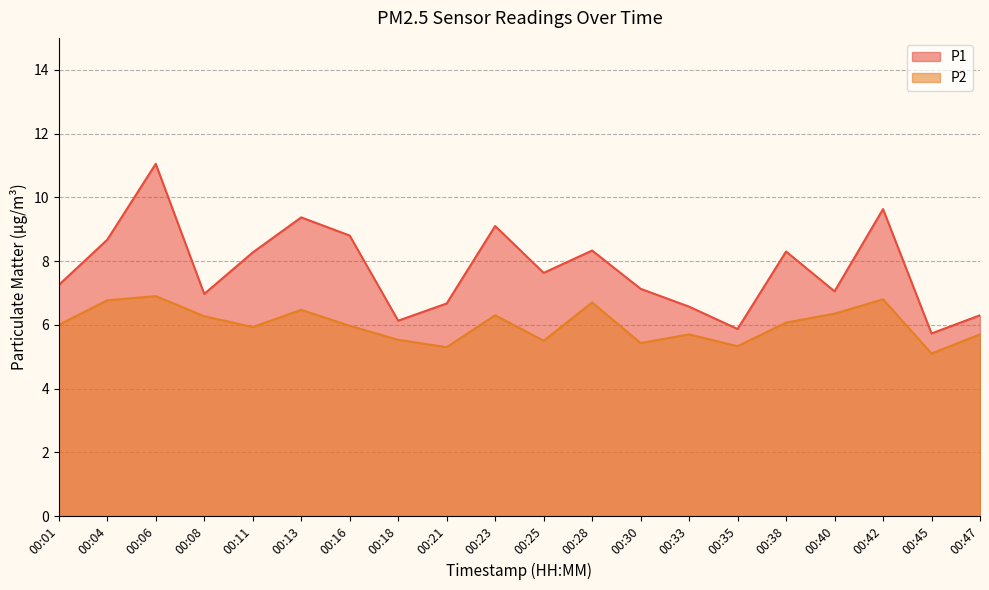

Reading left to right, list all the values displayed in this chart.

P1: 7.2	8.7	11.1	7.0	8.3	9.4	8.8	6.1	6.7	9.1	7.6	8.3	7.1	6.6	5.9	8.3	7.0	9.6	5.7	6.3
P2: 6.0	6.8	6.9	6.3	5.9	6.5	6.0	5.5	5.3	6.3	5.5	6.7	5.4	5.7	5.3	6.1	6.3	6.8	5.1	5.7